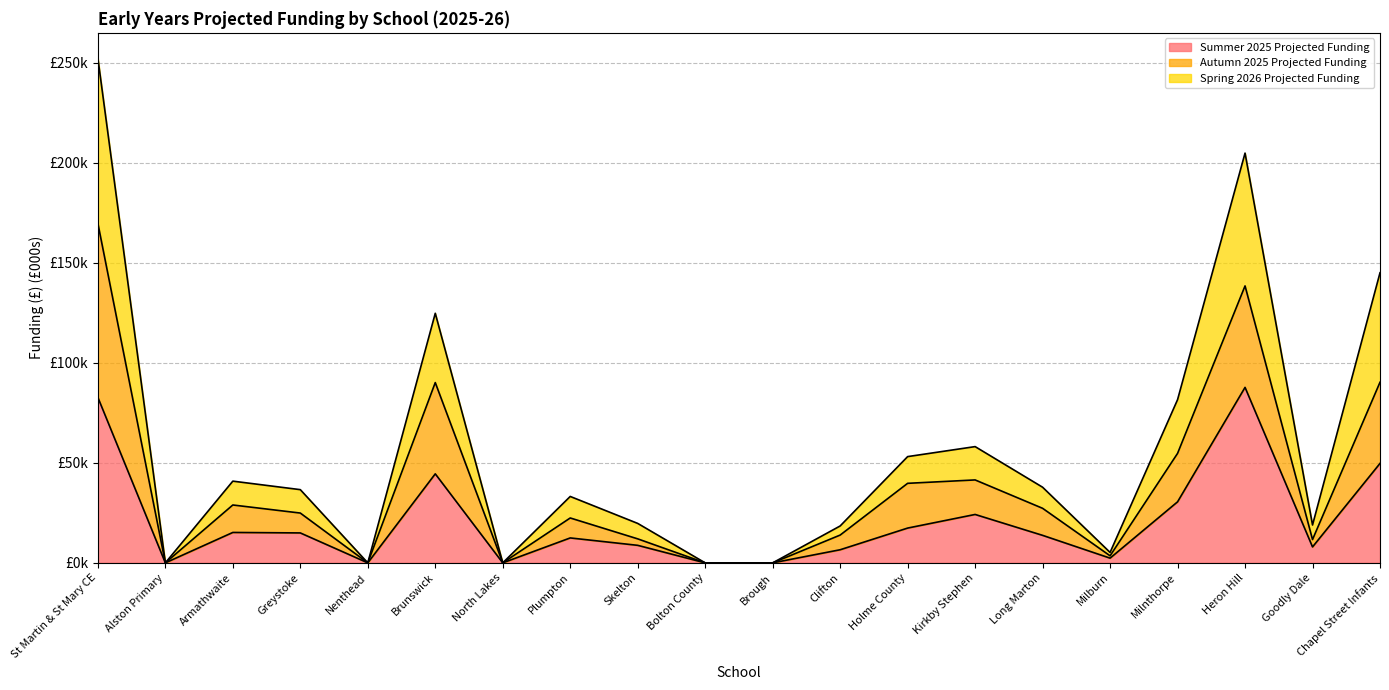

Count the number of data series in this chart.

3